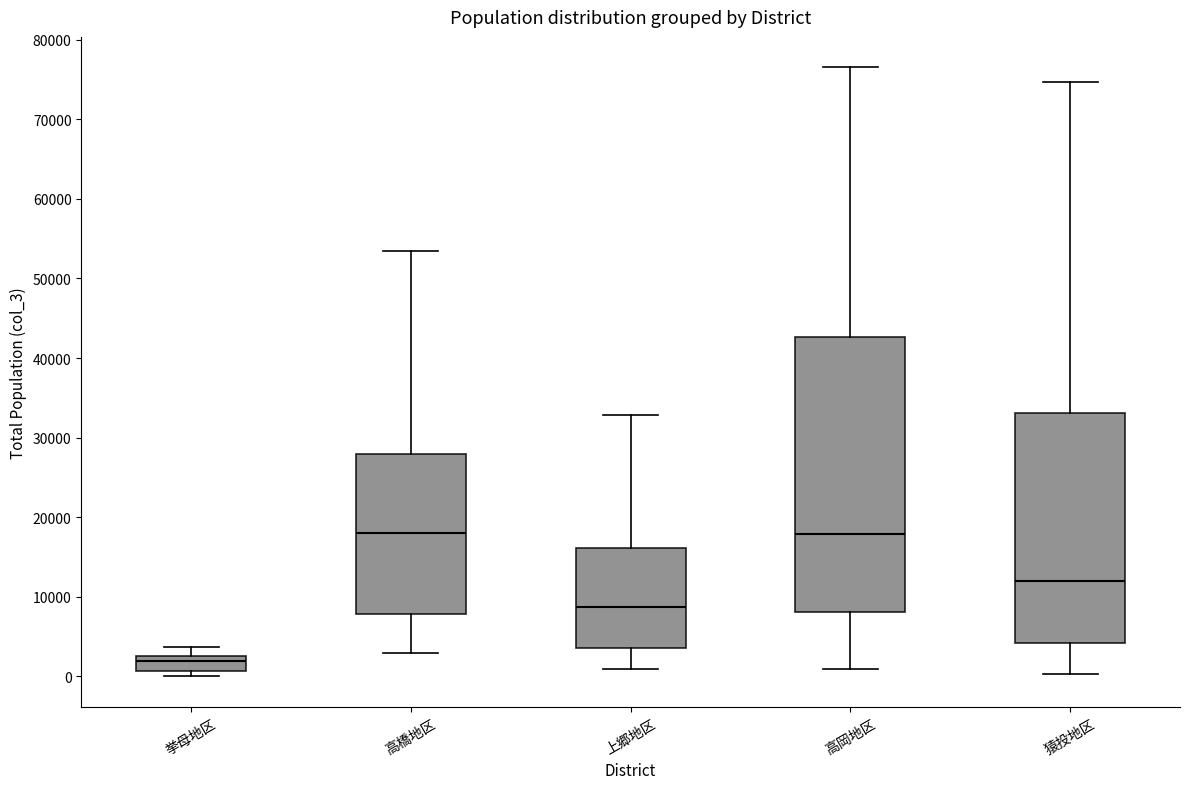

Where is the lower edge of the box for 上郷地区 on the y-axis? The values are not printed on the chart, so give them approximately, as read against the axis.

4000